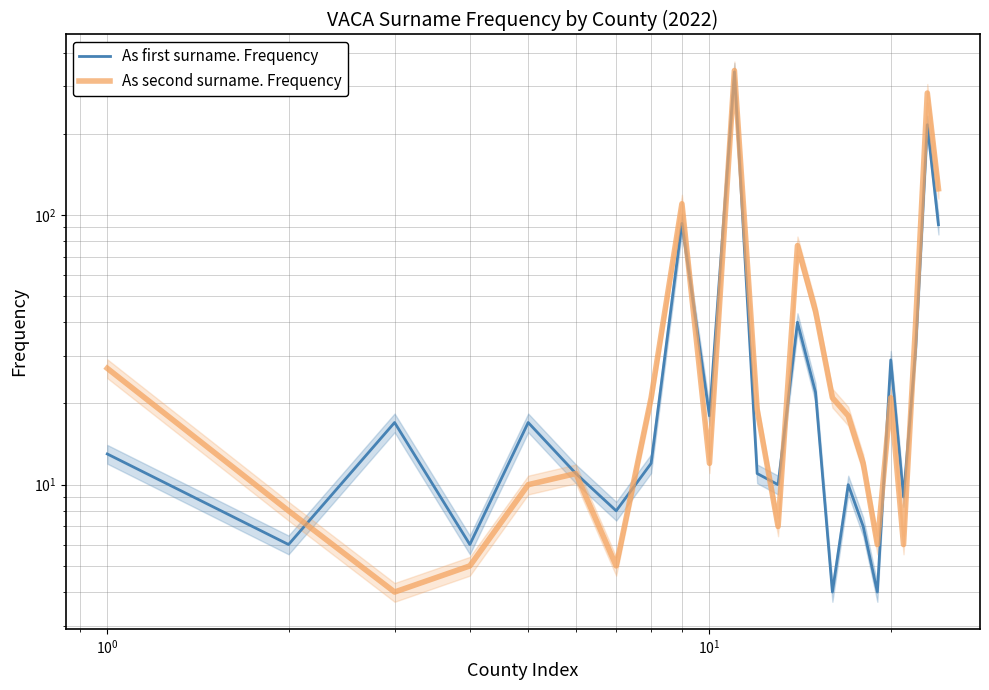

How many distinct data groups are displayed?

2